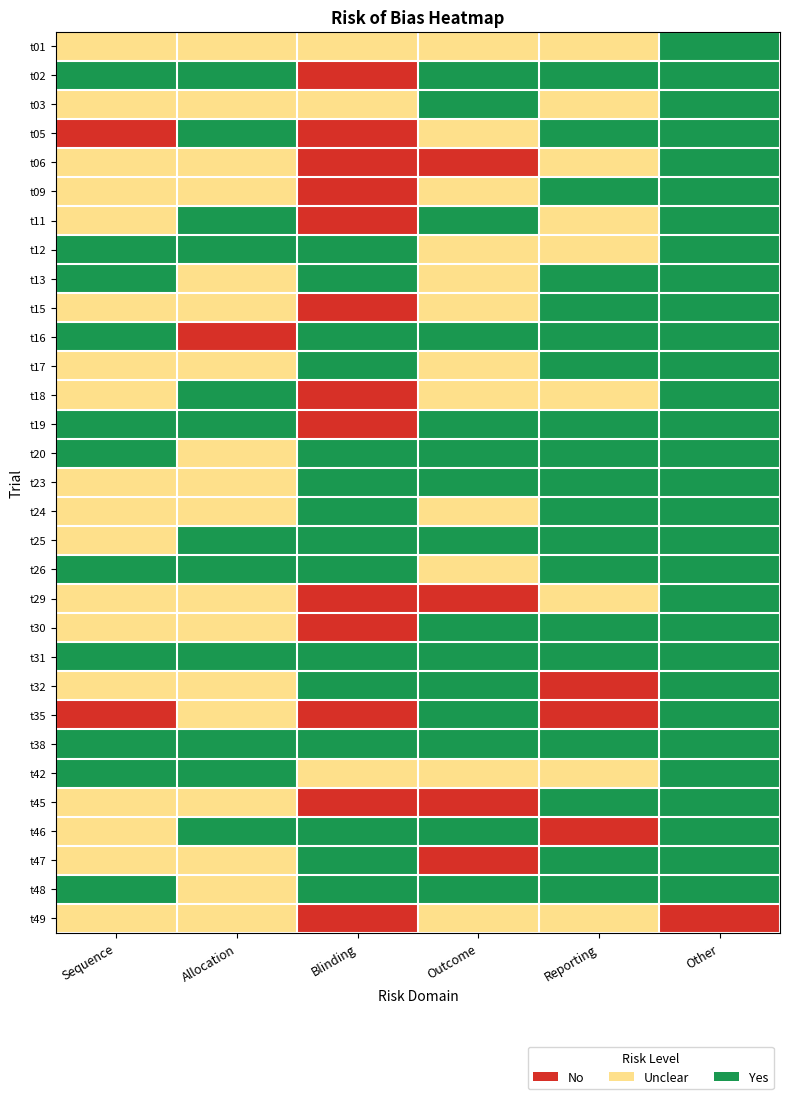

How many distinct data groups are displayed?

31